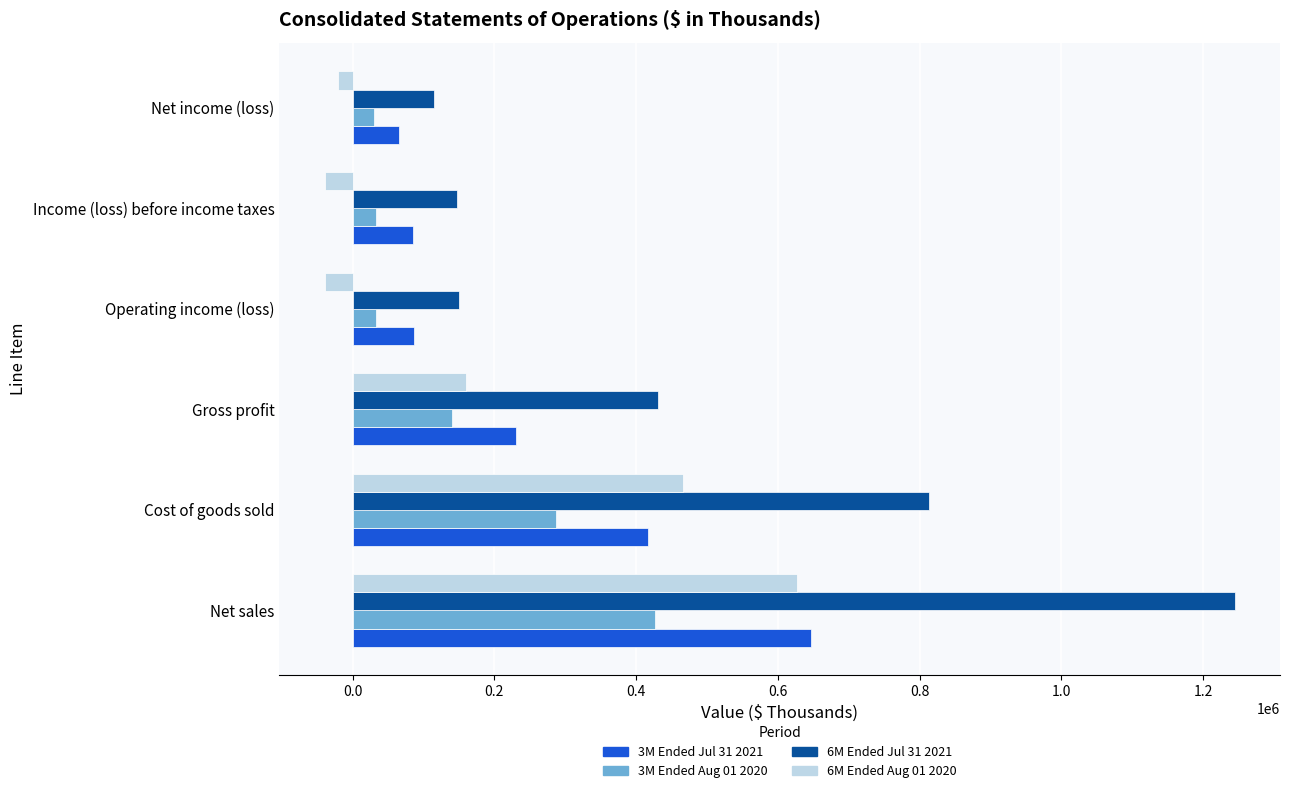

Which series has the widest spread of values?

6M Ended Jul 31 2021